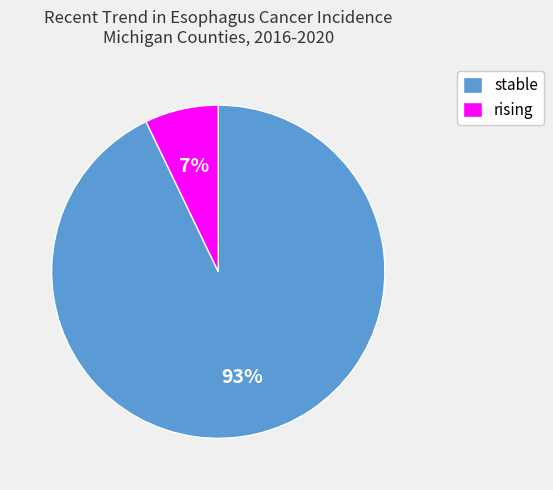

Is it true that stable is 3% of the pie?

False